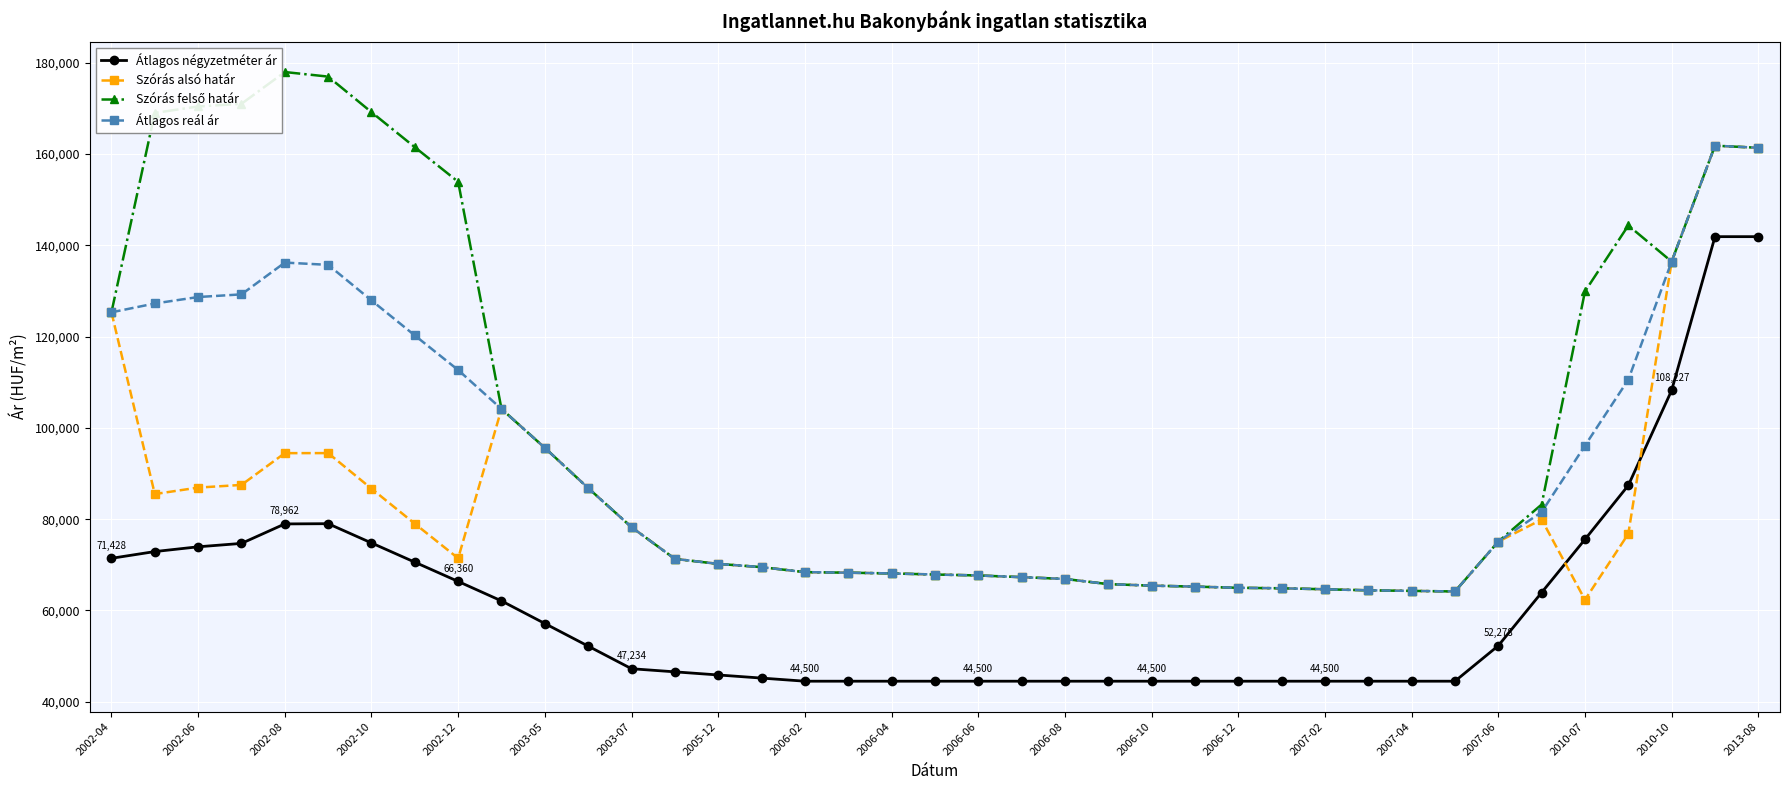

True or false: Átlagos négyzetméter ár has more than 0 points higher than both neighbors.

True